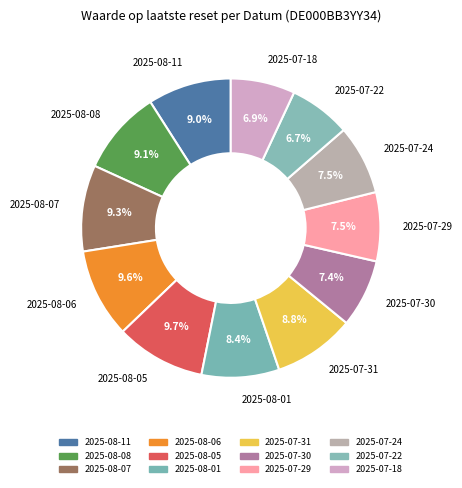

Which slice is the largest?

2025-08-05